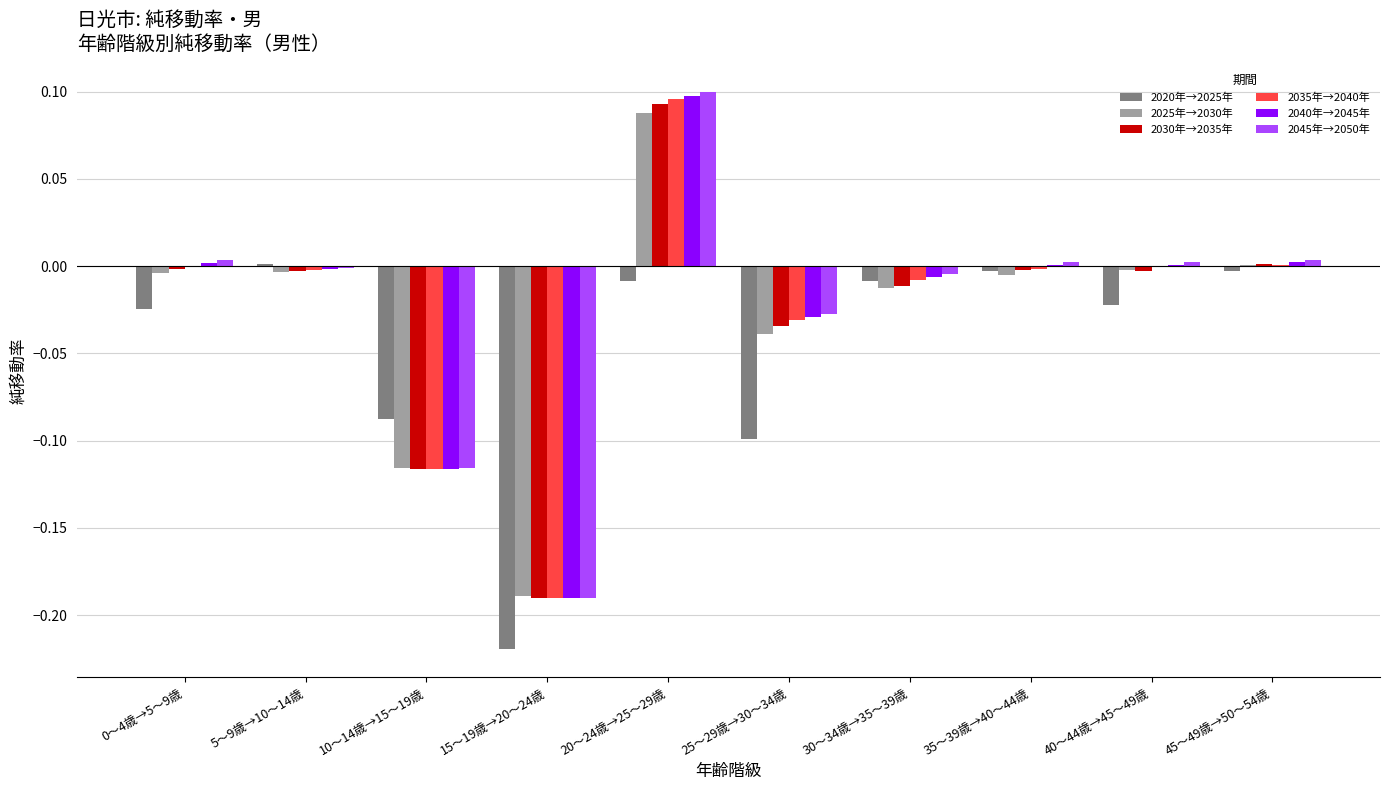

At which category is the sum across all series the highest?

20～24歳→25～29歳